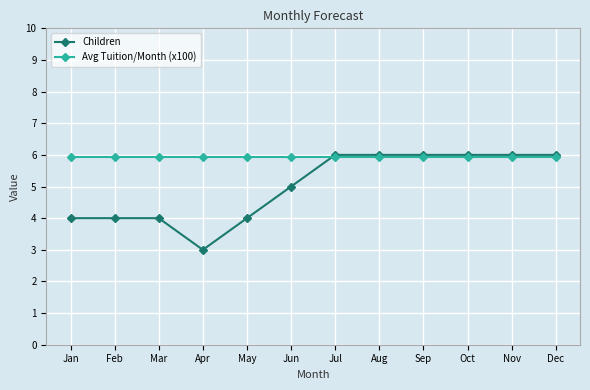

How many times do Children and Avg Tuition/Month (x100) cross each other?

1